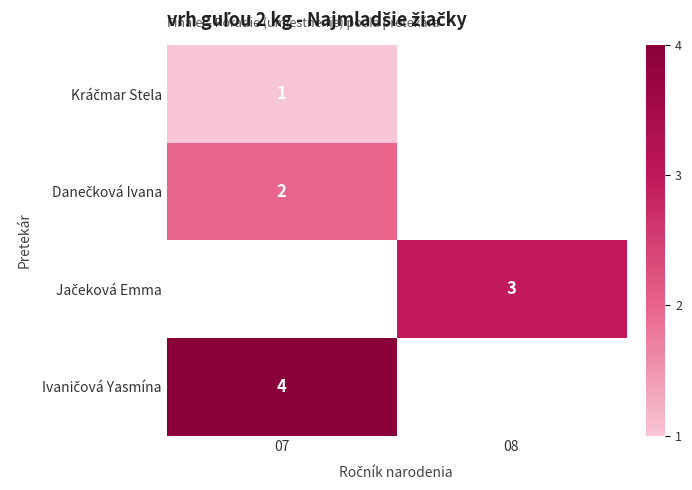

Which category has the highest value across all series?

07